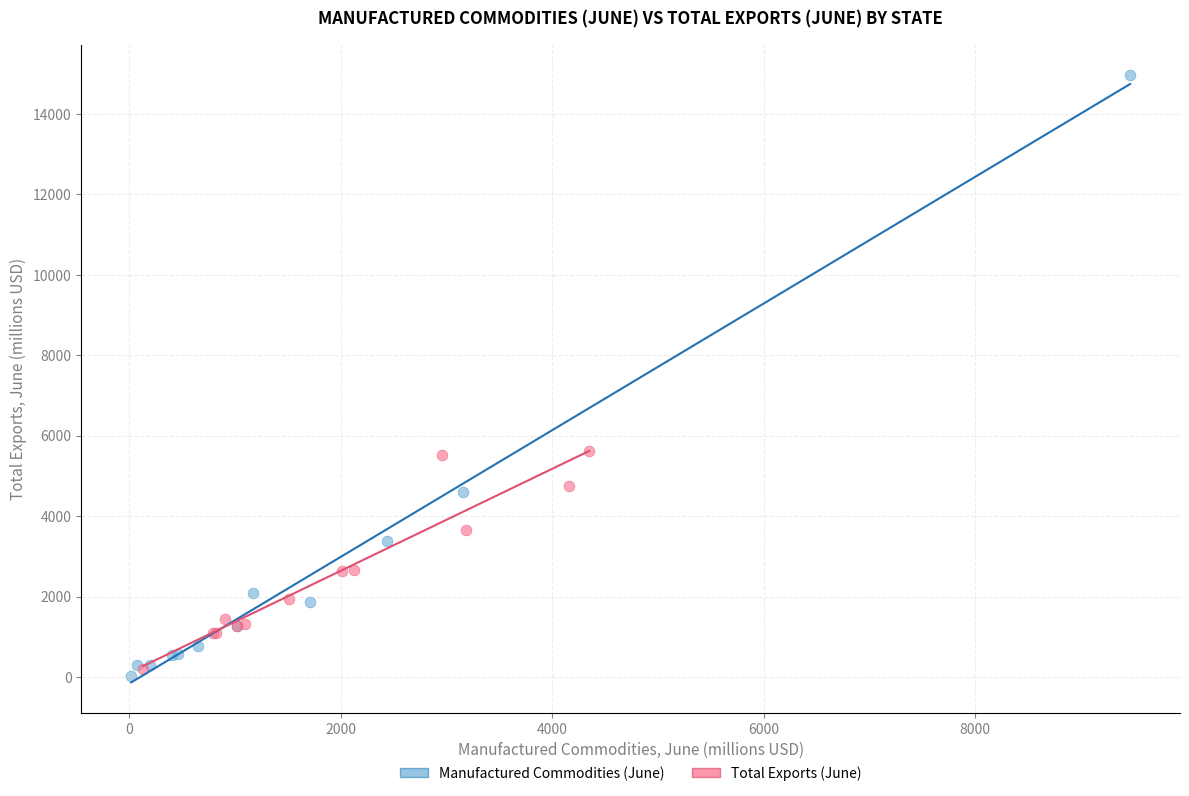

Which series has the largest Y range (max minus min)?

Manufactured Commodities (June)